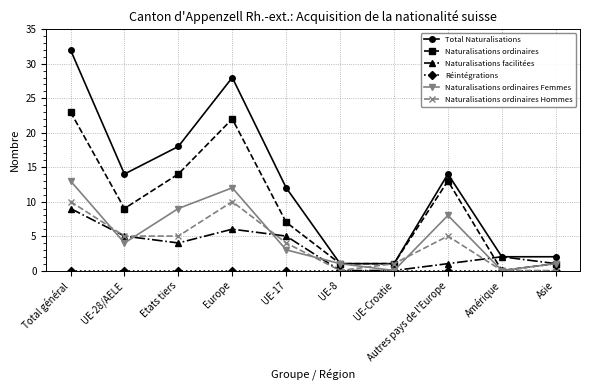

True or false: Total Naturalisations has more than 0 points higher than both neighbors.

True